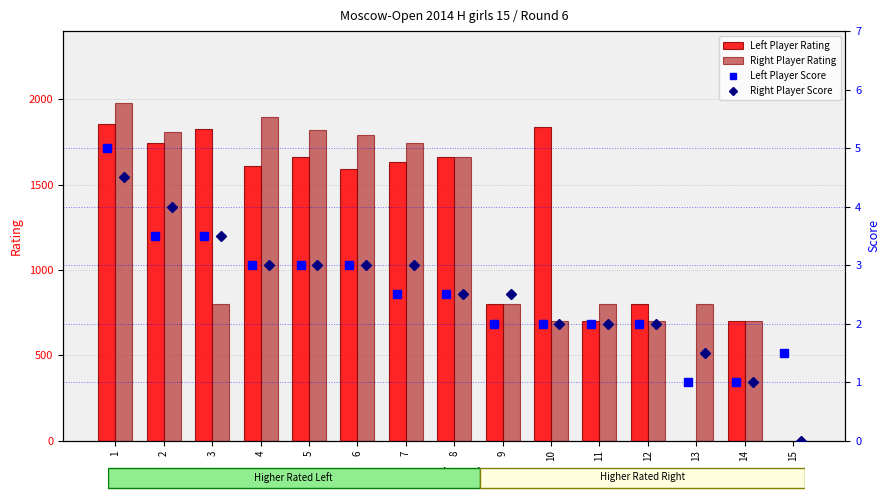

What is the difference between the maximum and second lowest values in the Right Player Score series?

3.5